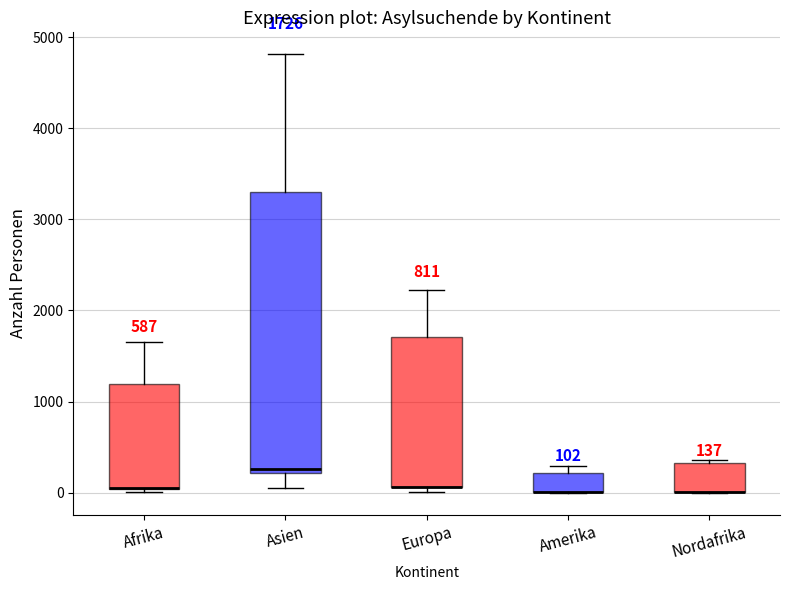

Which box is the tallest, from its lower edge to its upper edge?

Asien